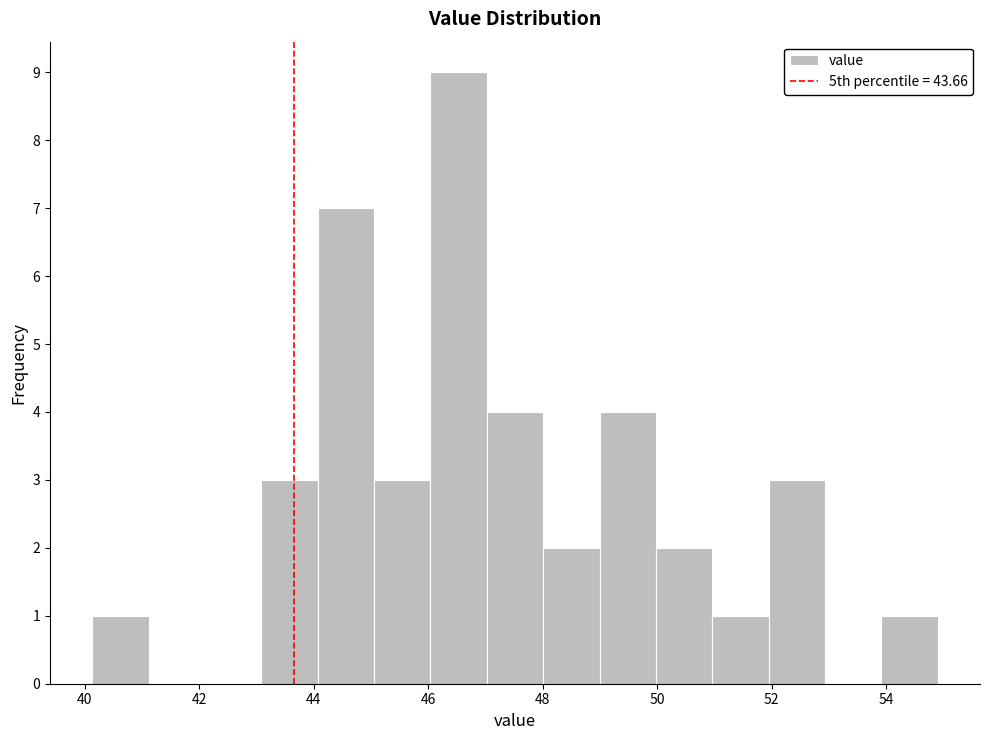

How tall is the bar that spans 50.0 to 51.0 on the x-axis? Neither the bar edges nor the heights are printed on the chart, so give them approximately, as read against the axes.

2